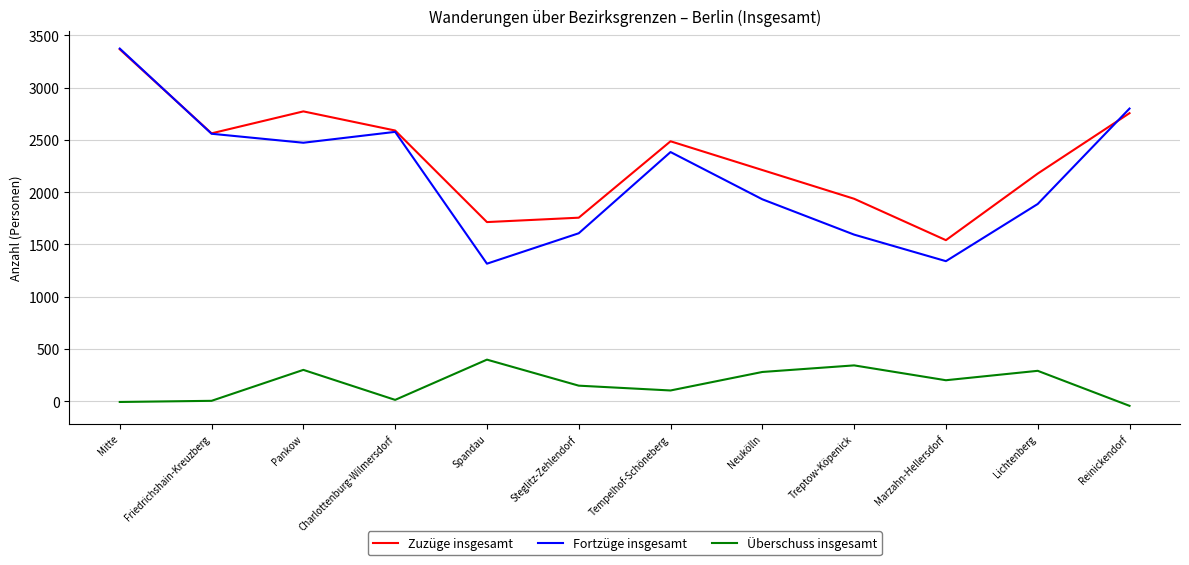

Is the value of Überschuss insgesamt at Lichtenberg greater than the value of Zuzüge insgesamt at Steglitz-Zehlendorf?

No